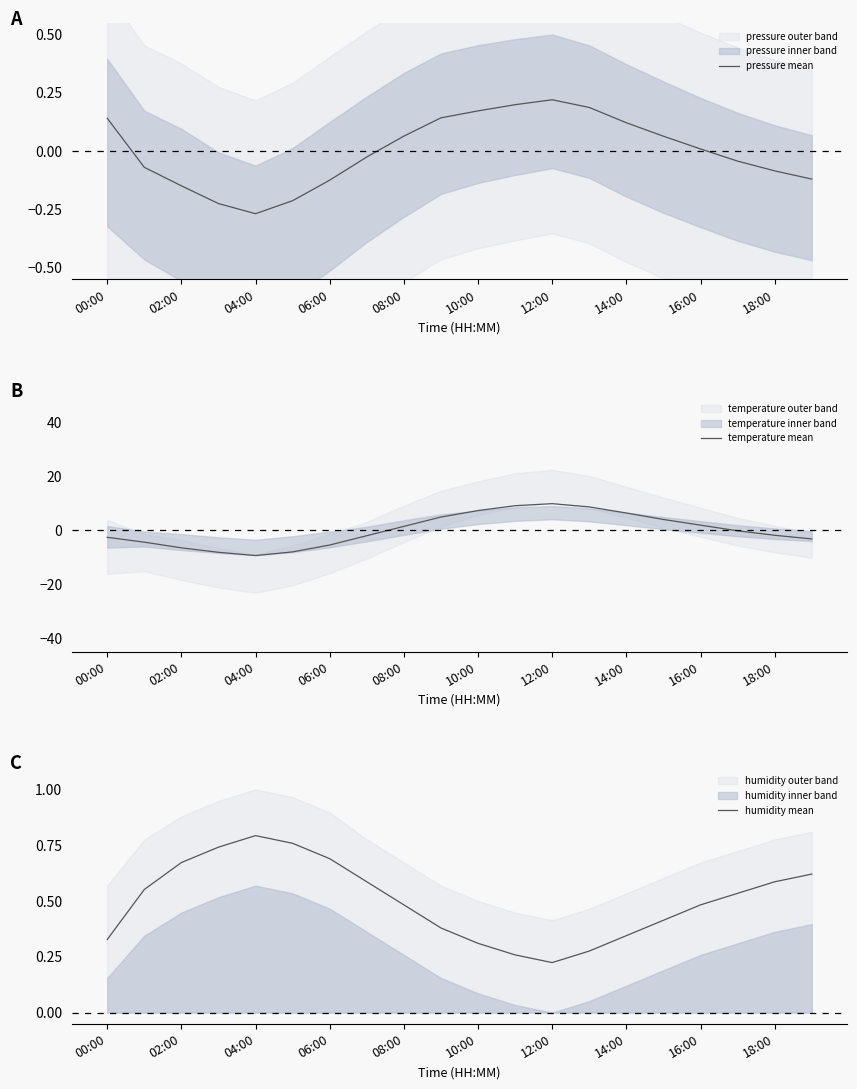

Does the chart have visible grid lines?

No